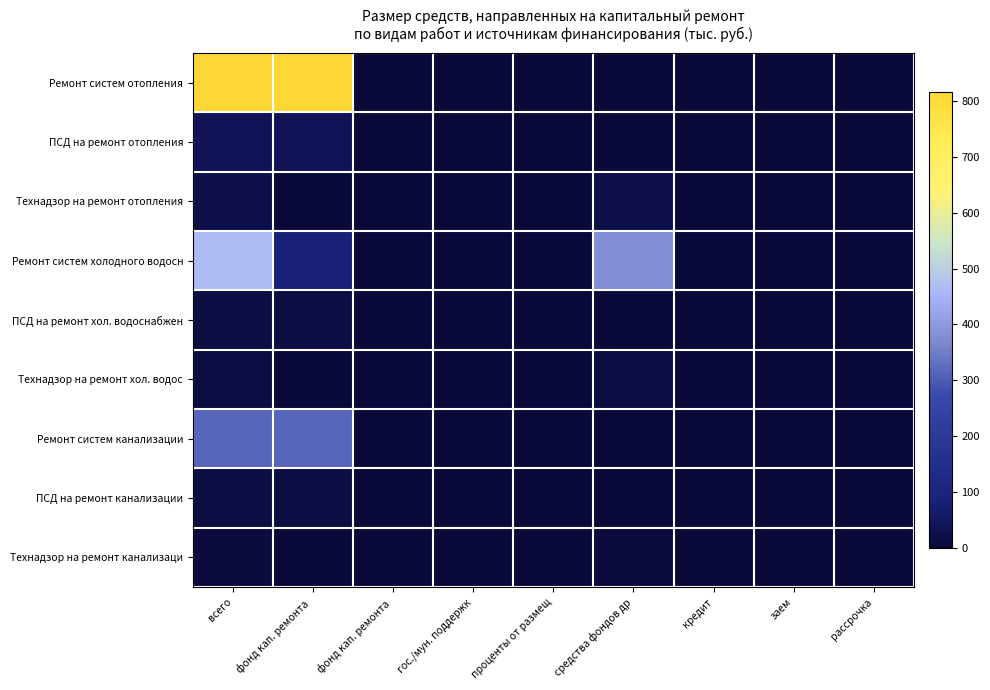

Between фонд кап. ремонта  and гос./мун. поддержк, which is larger?

фонд кап. ремонта 